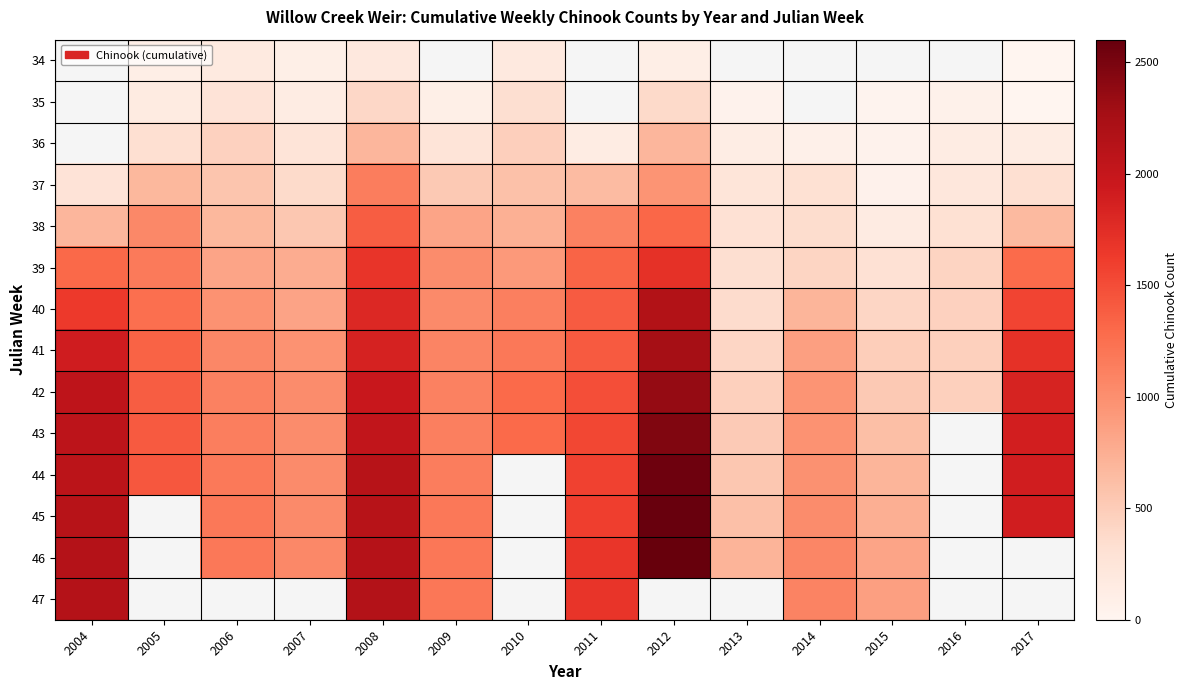

What is the greatest value displayed?

2609.0